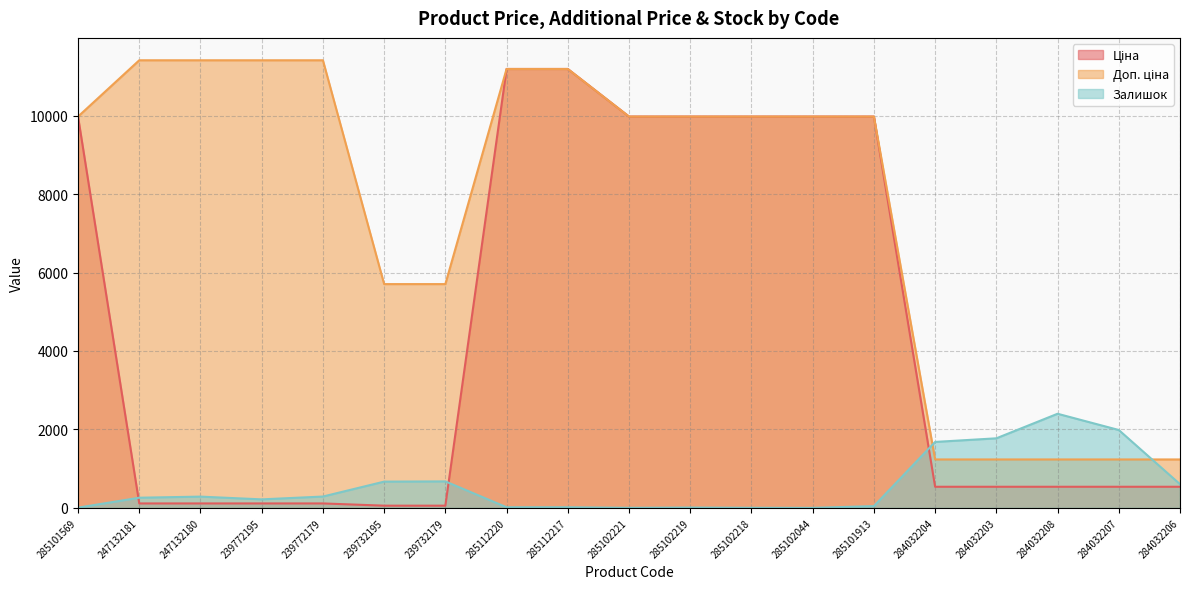

Count the number of categories in the chart.

19